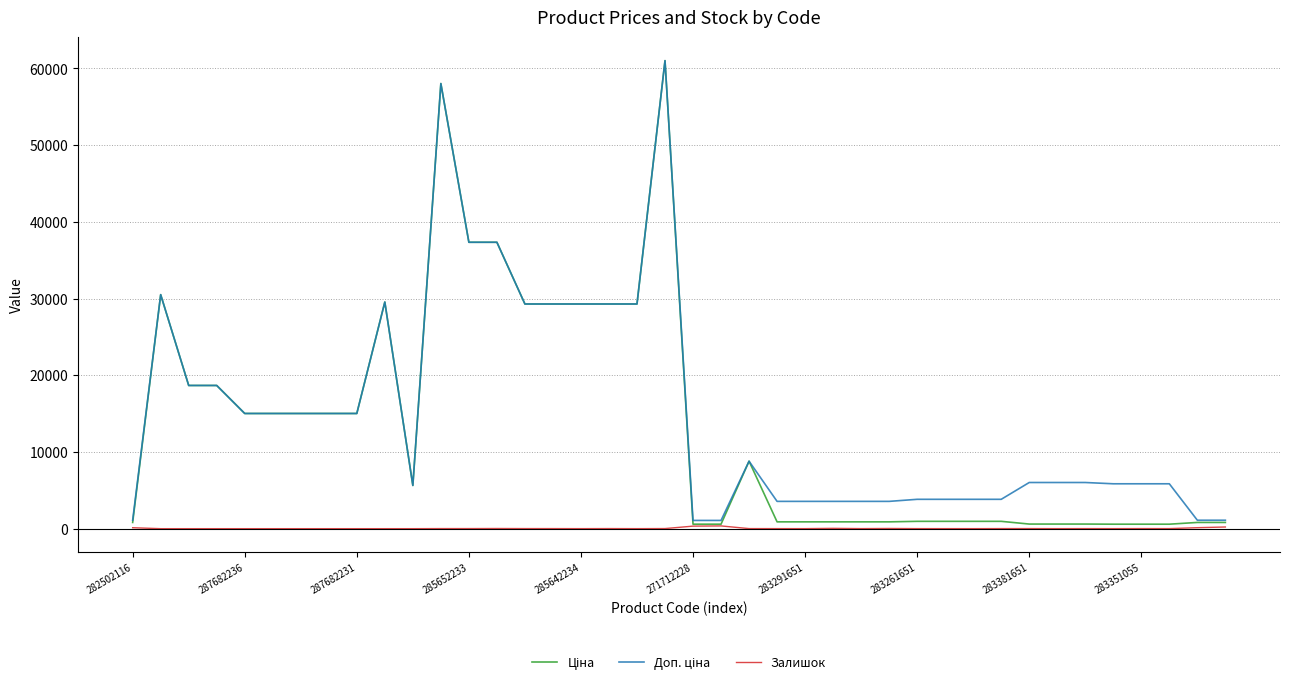

What is the maximum value shown in the chart?

61024.7